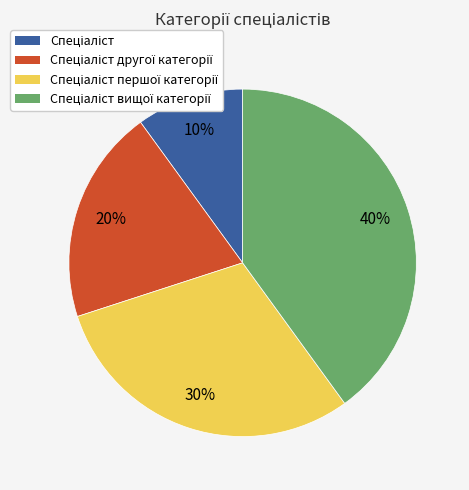

Does any single category account for the majority?

No